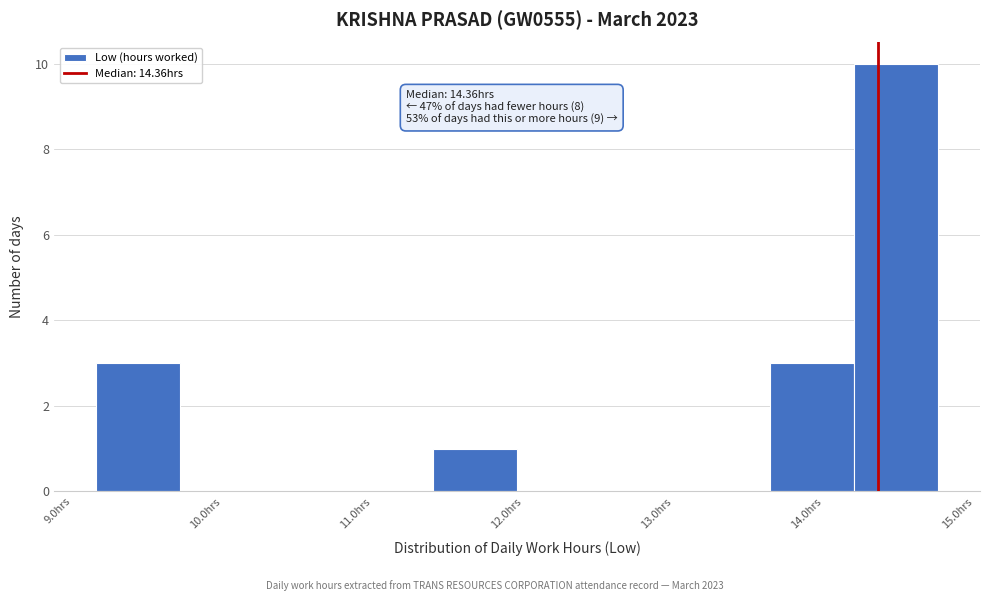

Which range on the x-axis has the tallest bar?

14.20 to 14.76